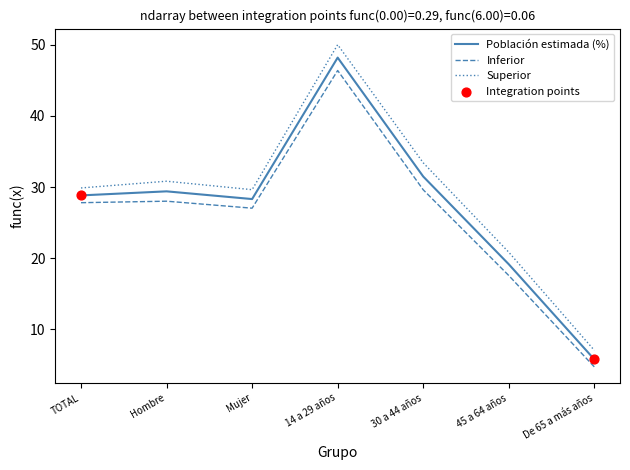

At which category is the sum across all series the highest?

14 a 29 años